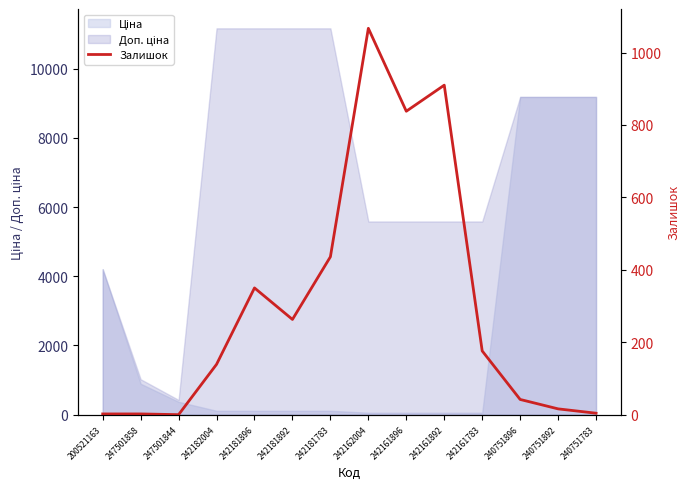

How many points are higher than both their immediate neighbors (excluding endpoints)?

3